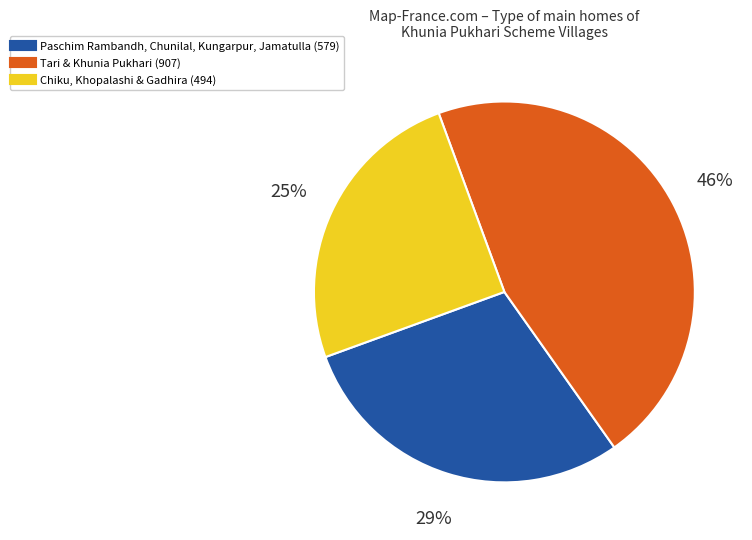

Does any single category account for the majority?

No